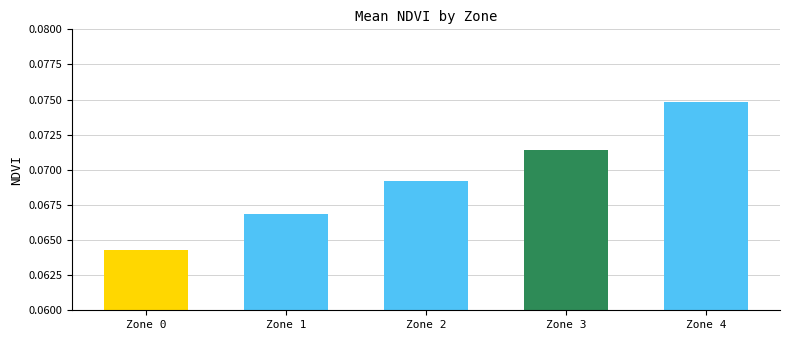

At which category does the chart reach its minimum across all series?

Zone 0